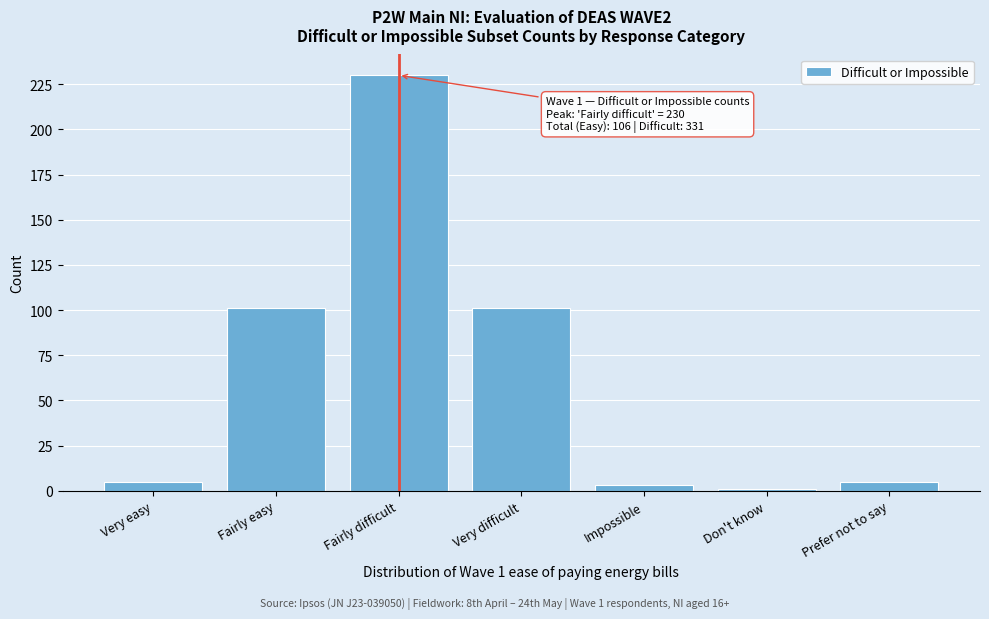

Reading left to right, extract all data points from this chart.

5	101	230	101	3	1	5